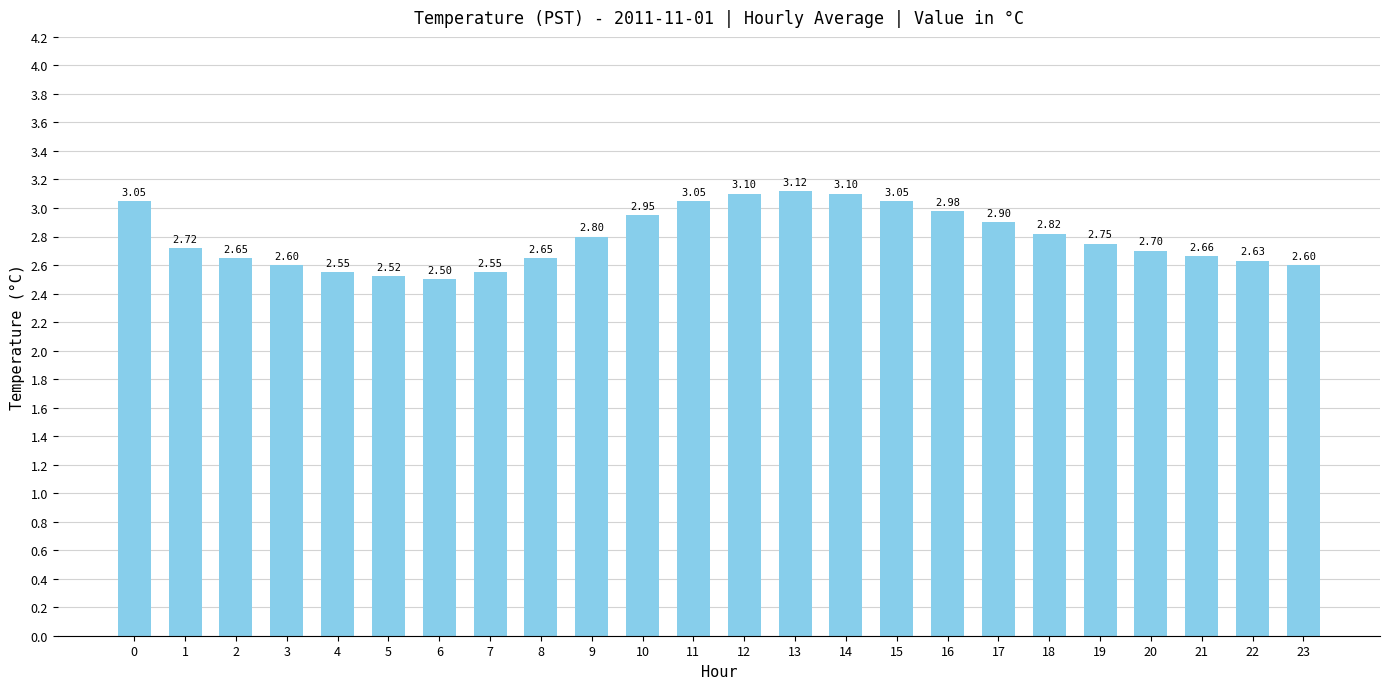

What is the greatest value displayed?

3.1